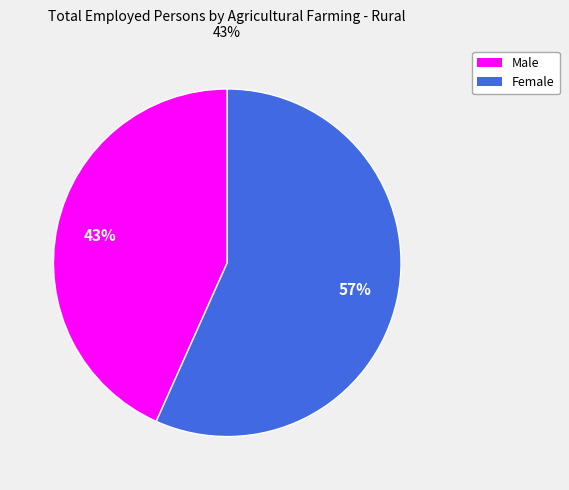

Is there a majority slice in this chart?

Yes